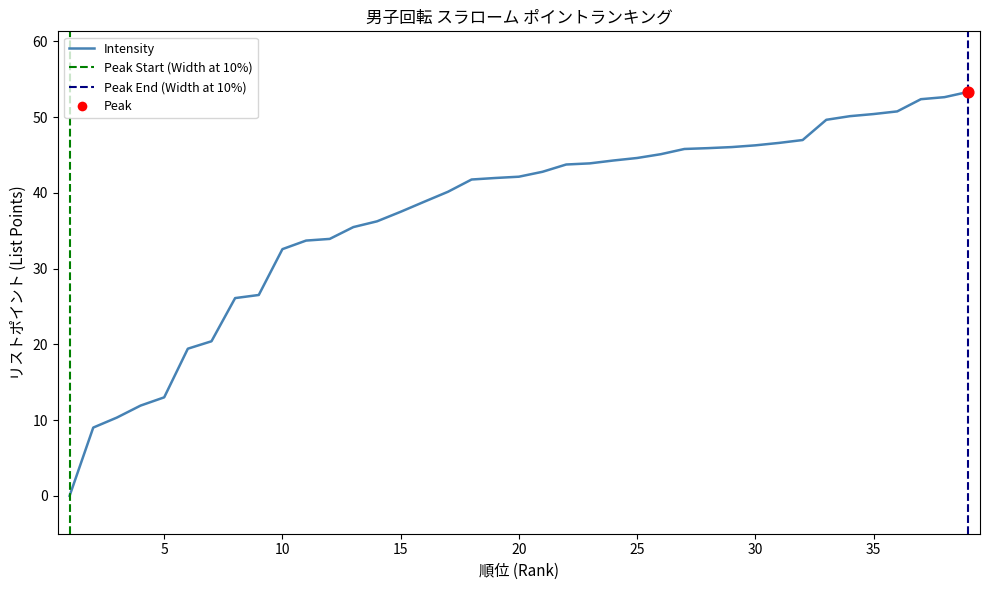

Approximately how many times larger is the value at 7 compared to 15?

0.5